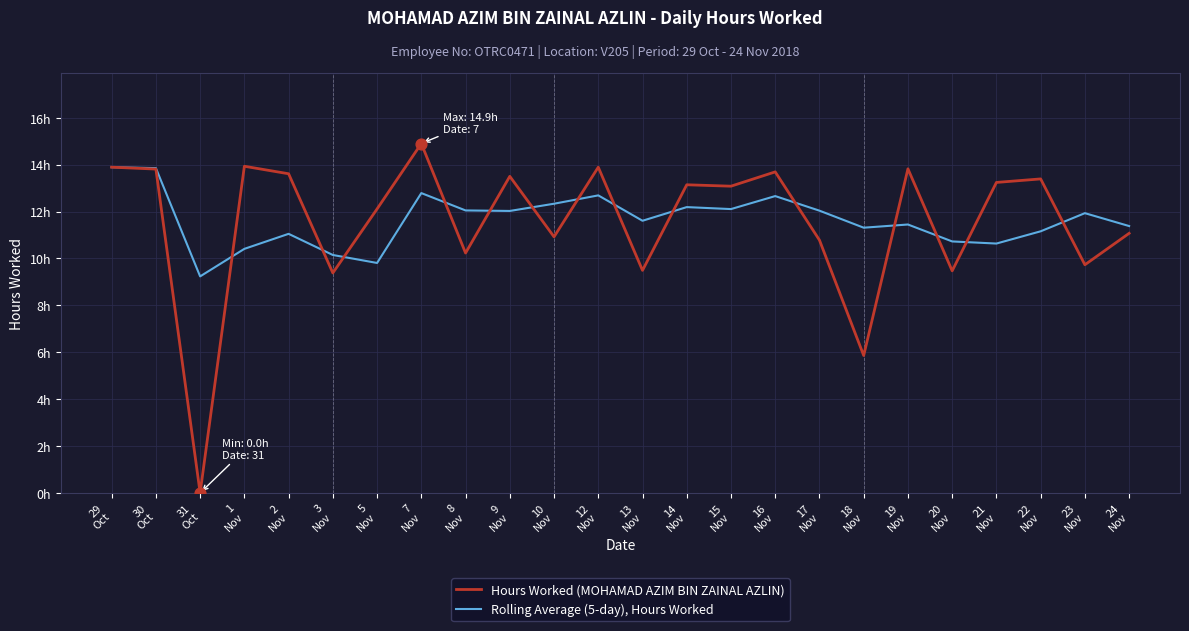

What are all the series names shown in the legend?

Hours Worked (MOHAMAD AZIM BIN ZAINAL AZLIN), Rolling Average (5-day), Hours Worked